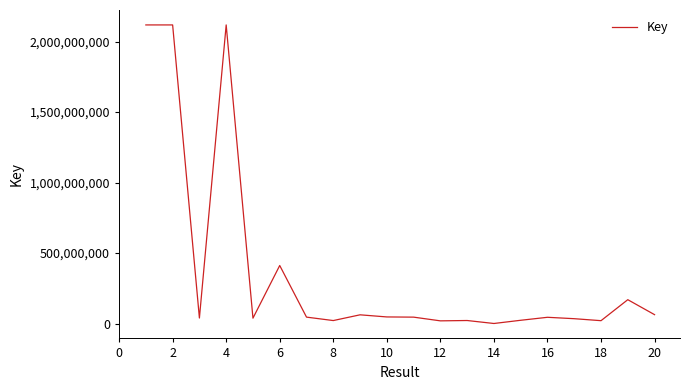

What is the greatest value displayed?

2117892987